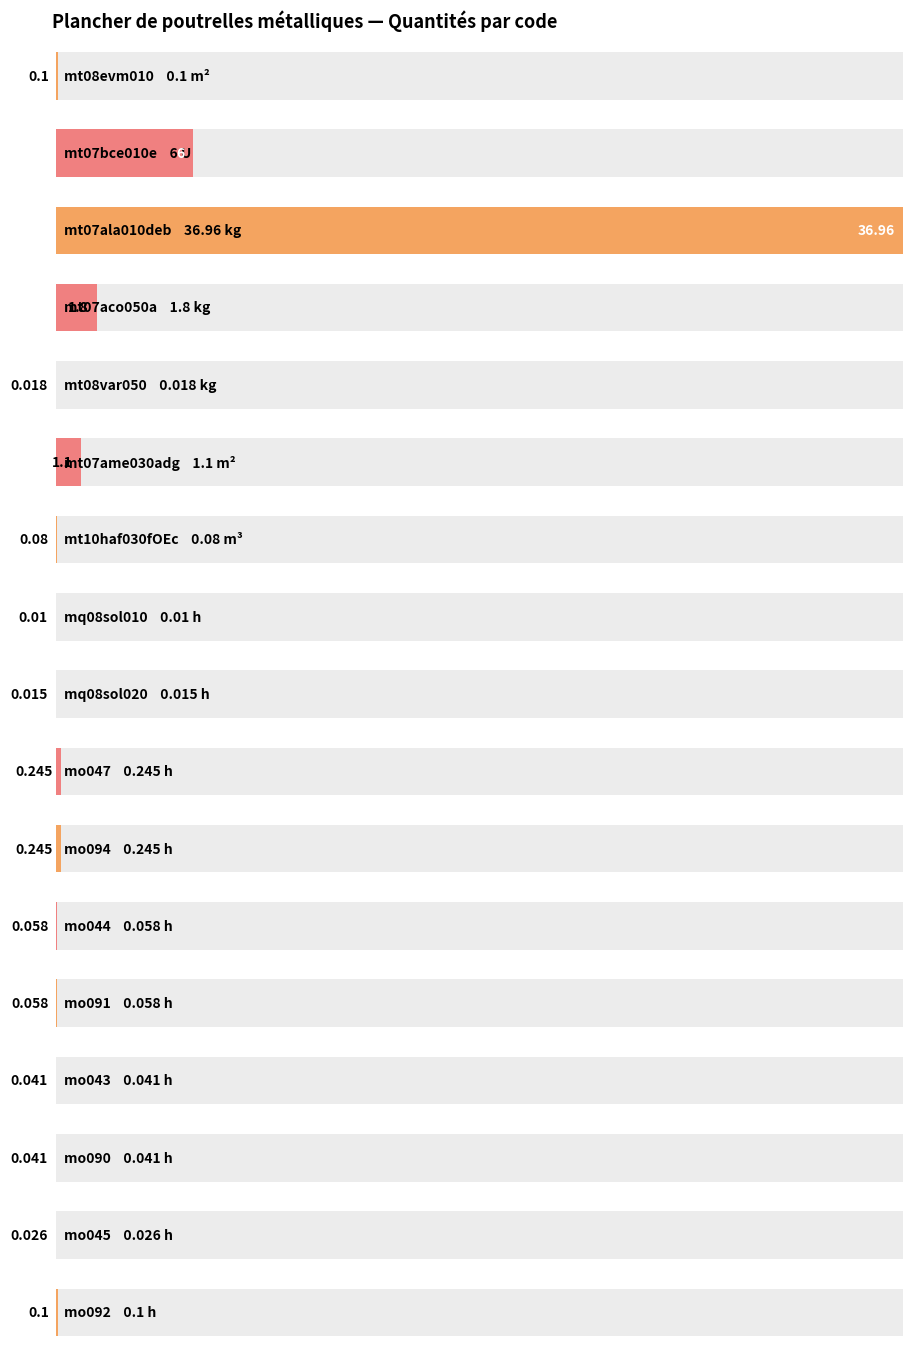

Rank the categories by value from highest to lowest.

mt07ala010deb, mt07bce010e, mt07aco050a, mt07ame030adg, mo047, mo094, mt08evm010, mo092, mt10haf030fOEc, mo044, mo091, mo043, mo090, mo045, mt08var050, mq08sol020, mq08sol010